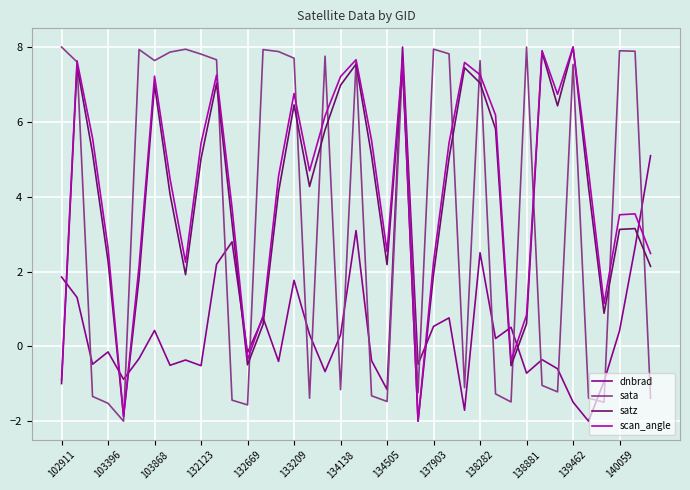

What is the minimum value for satz?

-2.0